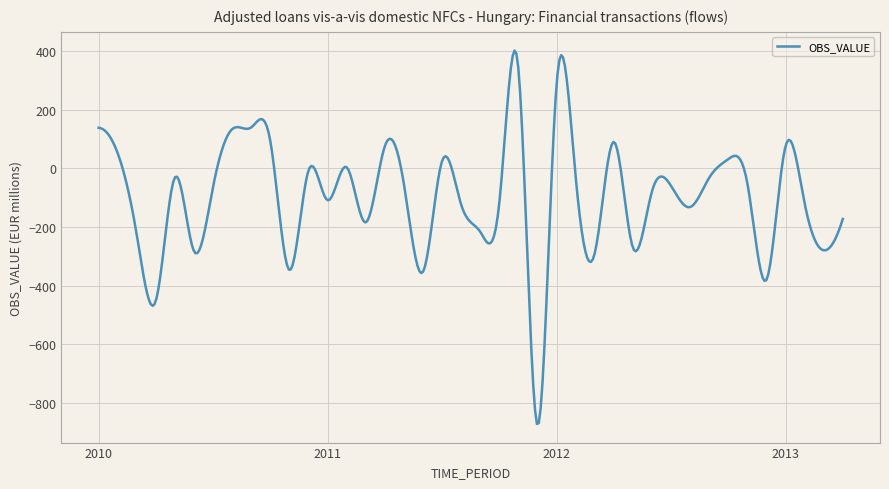

What is the greatest value displayed?

401.8